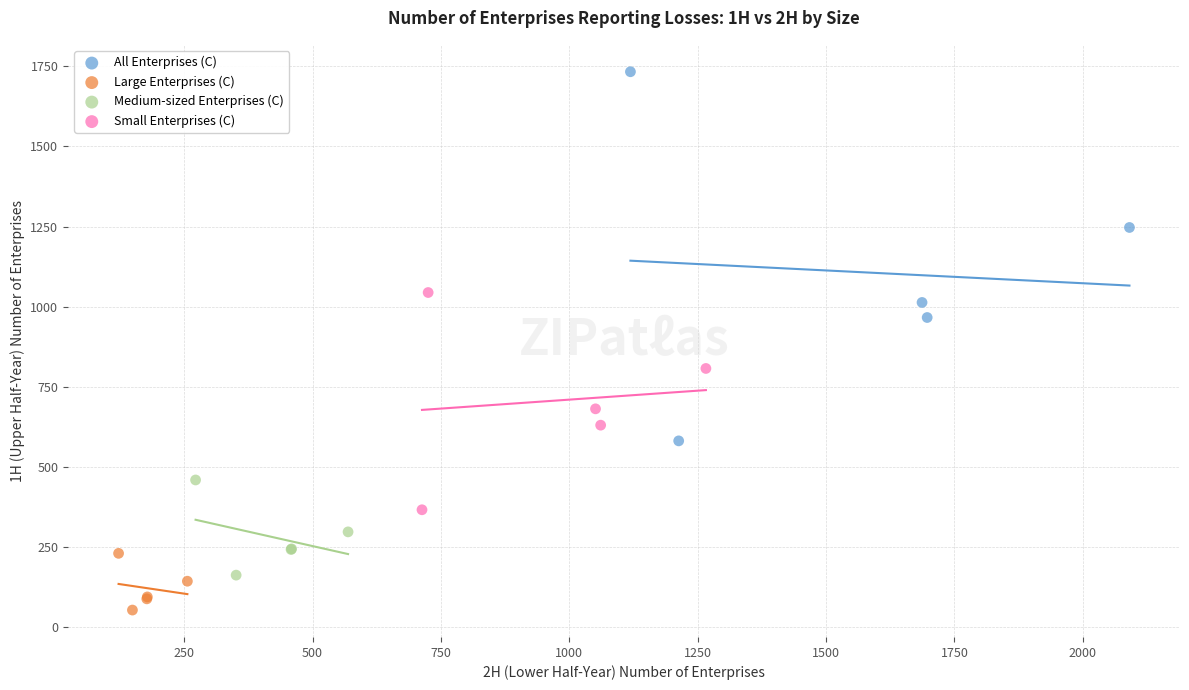

What are all the series names shown in the legend?

All Enterprises (C), Large Enterprises (C), Medium-sized Enterprises (C), Small Enterprises (C)